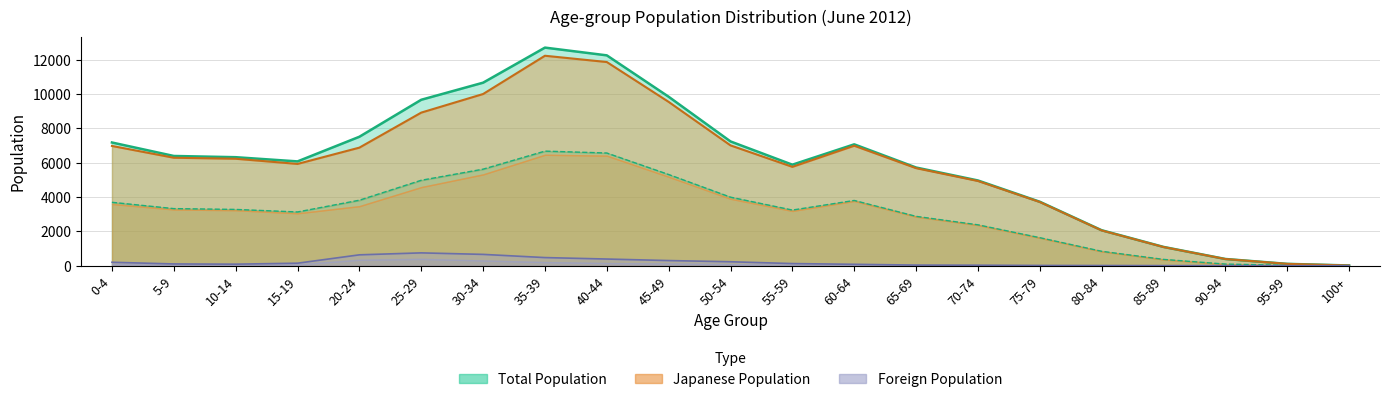

True or false: Total_Female and JP_Male intersect in this chart.

False